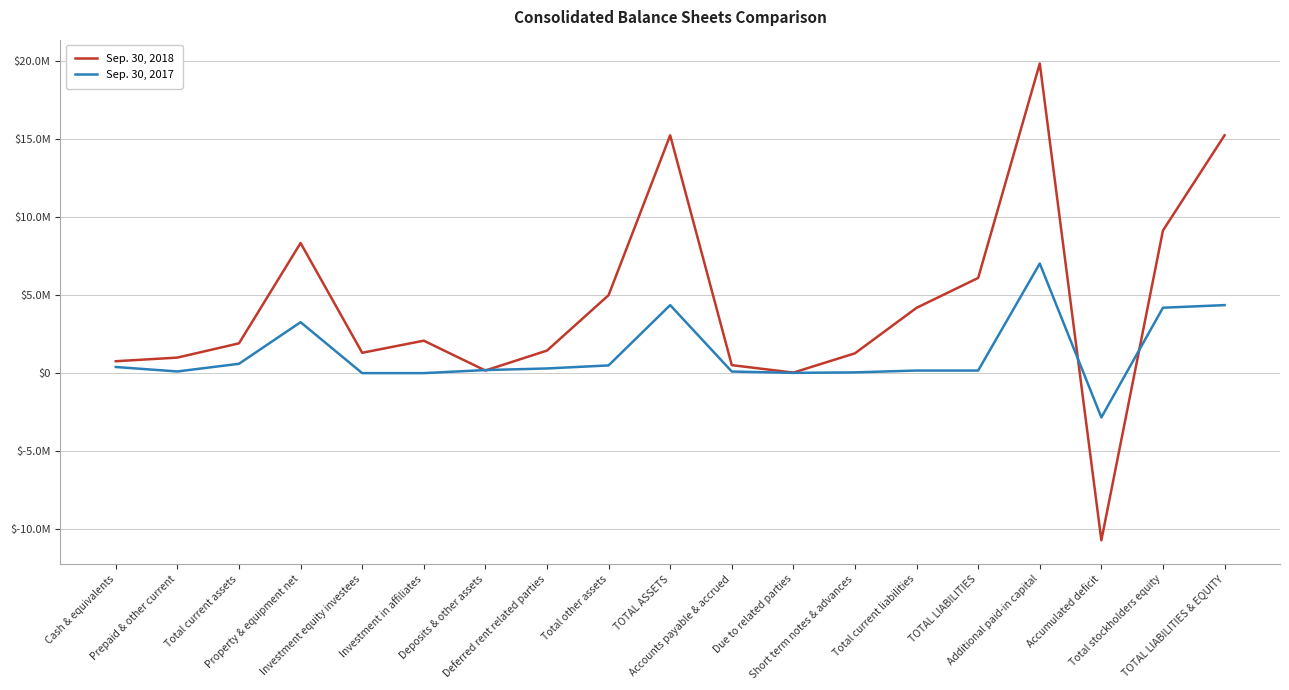

What are all the series names shown in the legend?

Sep. 30, 2018, Sep. 30, 2017